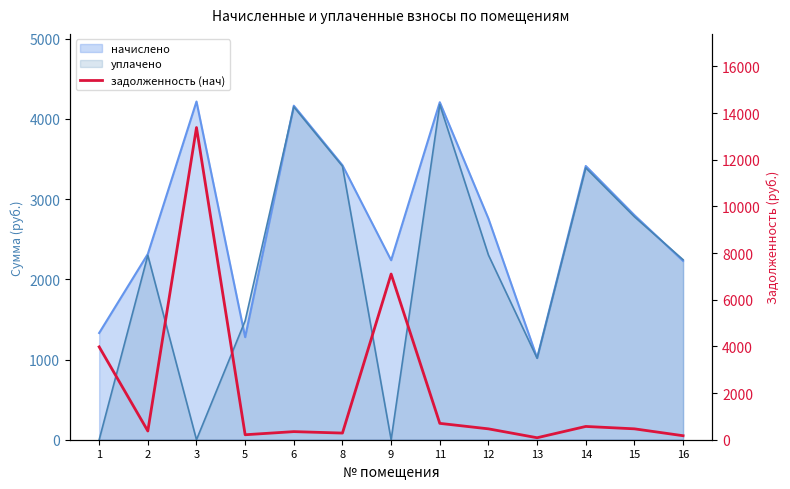

True or false: the data has more than 1 interior local peaks.

True